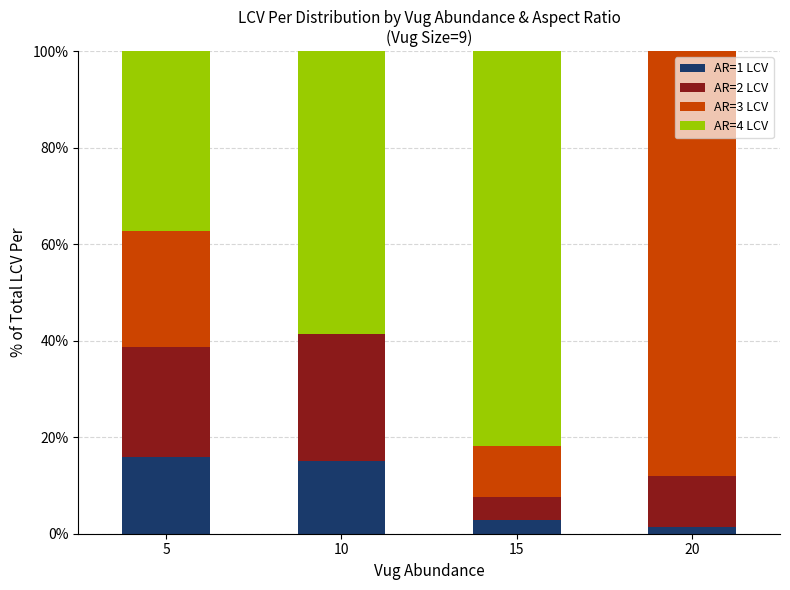

What is the maximum value for AR=1 LCV?

16.0